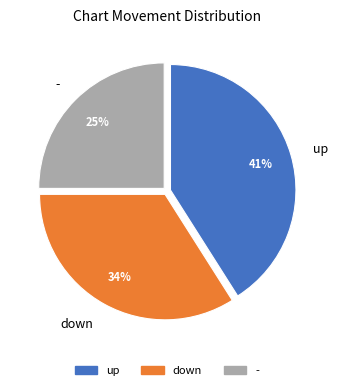

Approximately how many times larger is the value at - compared to down?

0.7